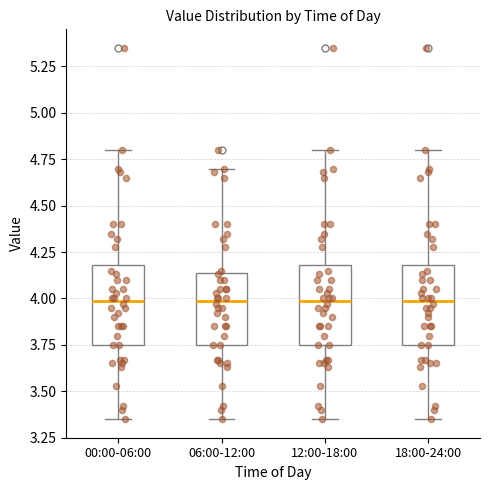

Reading left to right, transcribe this box plot: for each box, give where its median line is, the range the box spans, and where its two whiskers end, as read against the y-axis. The values are not printed on the chart, so give them approximately, as read against the axis.

00:00-06:00: median 4.00, box 3.75 to 4.20, whiskers 3.35 to 4.80
06:00-12:00: median 4.00, box 3.75 to 4.15, whiskers 3.35 to 4.70
12:00-18:00: median 4.00, box 3.75 to 4.20, whiskers 3.35 to 4.80
18:00-24:00: median 4.00, box 3.75 to 4.20, whiskers 3.35 to 4.80